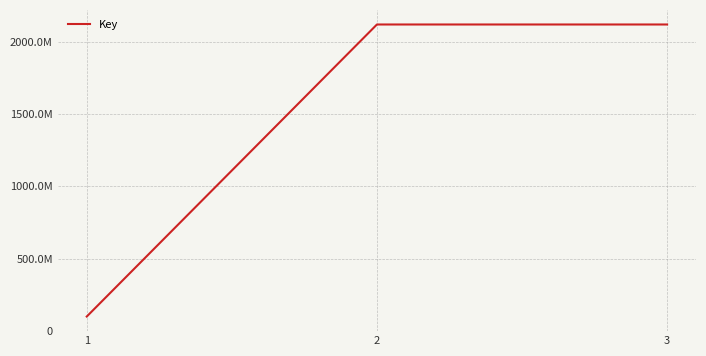

What is the minimum value shown in the chart?

100601001